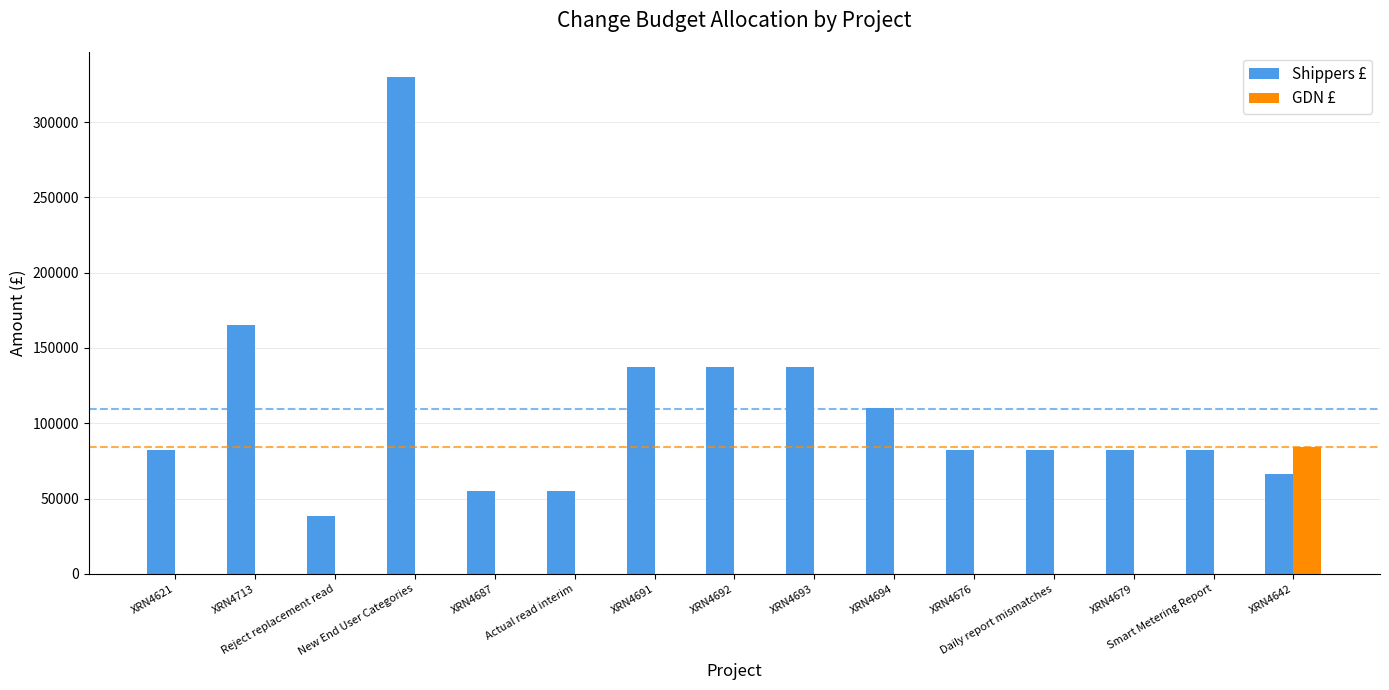

Which series has the largest total across all categories?

Shippers £